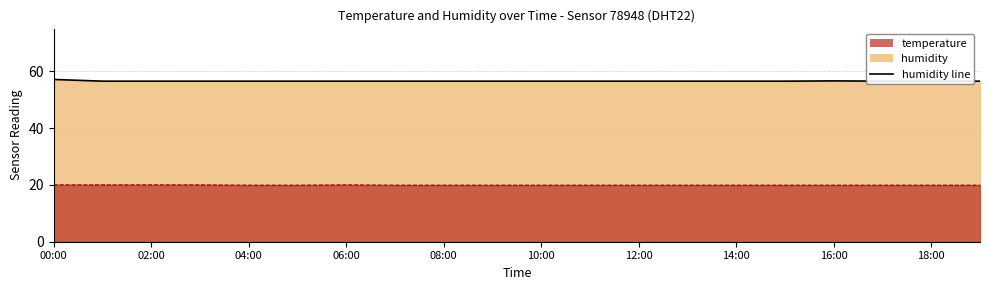

The temperature series shows 20.0 at 00:00. True or false?

True